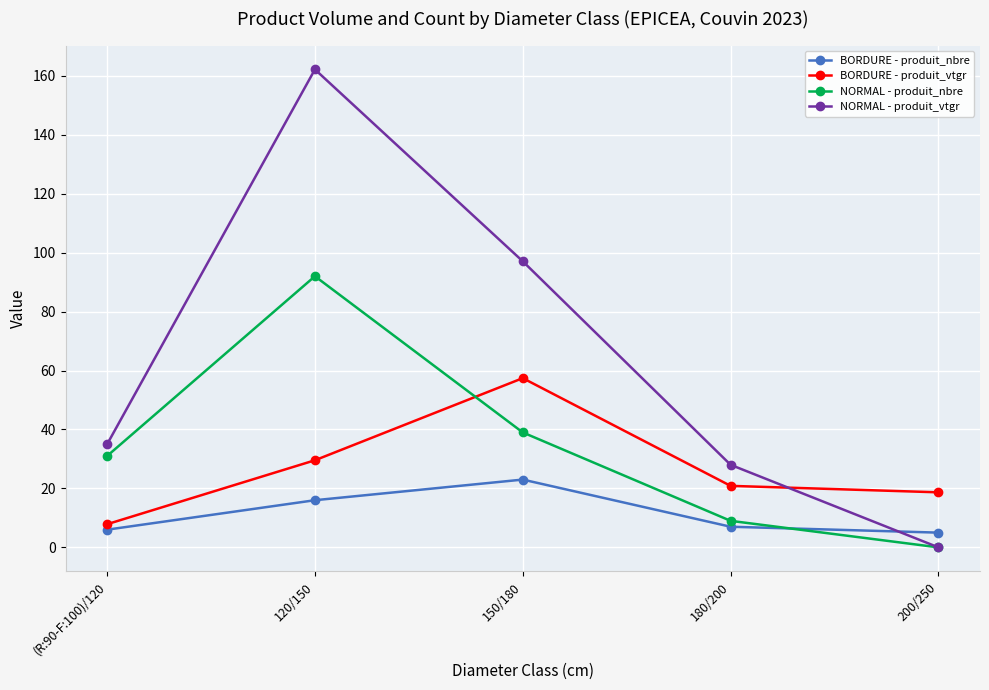

What is the difference between the NORMAL - produit_vtgr values at (R:90-F:100)/120 and 150/180?

62.1